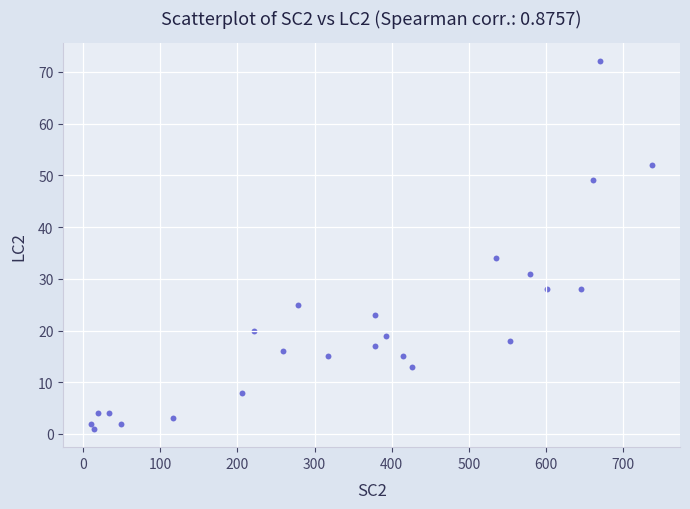

What is the range of X values (max minus min)?

726